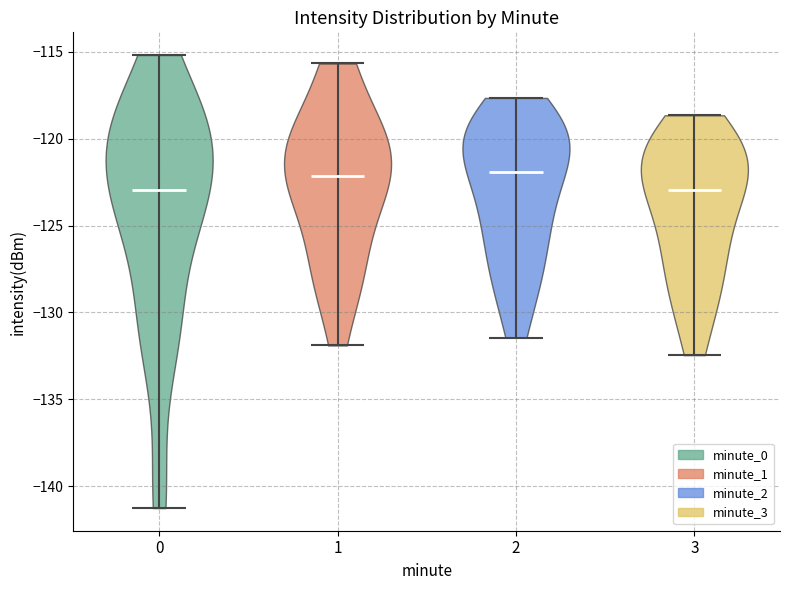

Reading left to right, read every violin against the y-axis: where its median line is, and the lowest and highest points it reaches. The values are not printed on the chart, so give them approximately, as read against the axis.

0: median line -123.0, lowest point -141.5, highest point -115.0
1: median line -122.0, lowest point -132.0, highest point -115.5
2: median line -122.0, lowest point -131.5, highest point -117.5
3: median line -123.0, lowest point -132.5, highest point -118.5